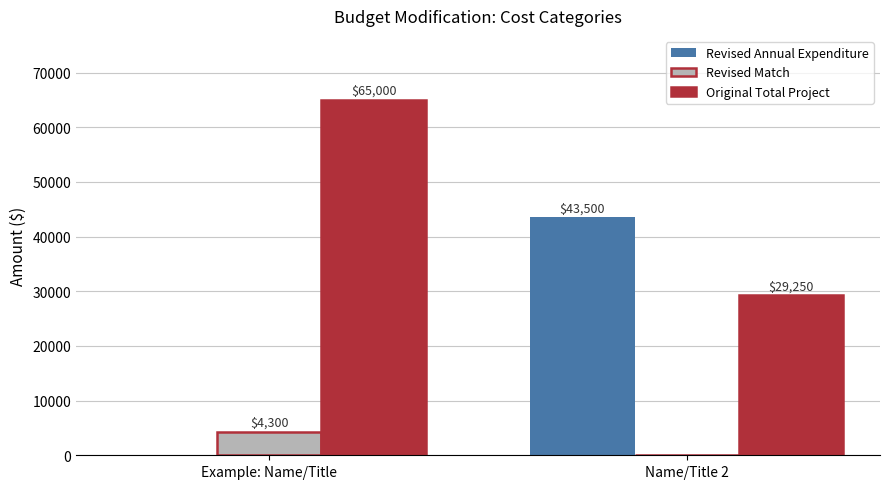

Which category has the highest value in the Revised Match series?

Example: Name/Title